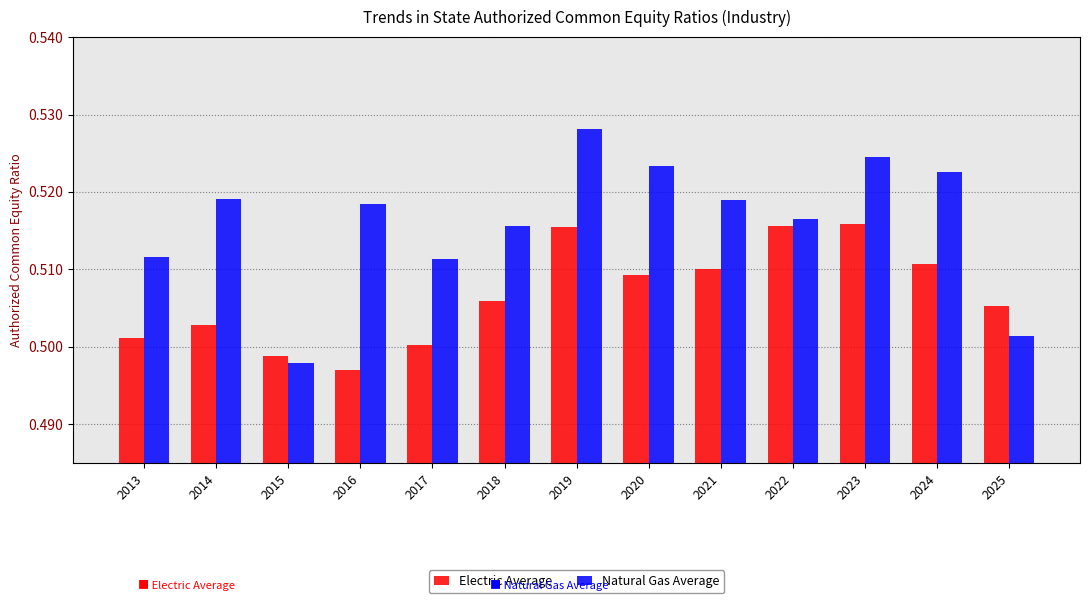

What is the sum of the Electric Average values at 2019 and 2013?

1.0